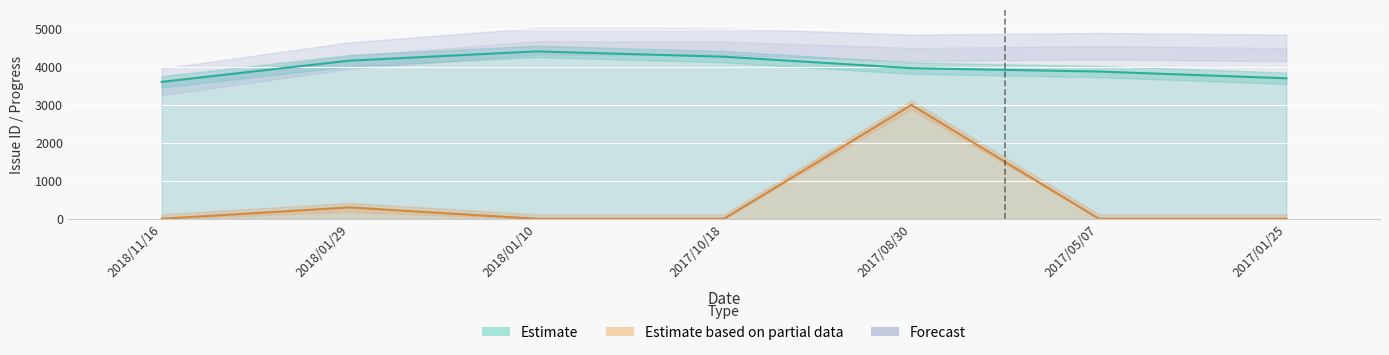

What is the label of the 1st point from the left?

2018/11/16